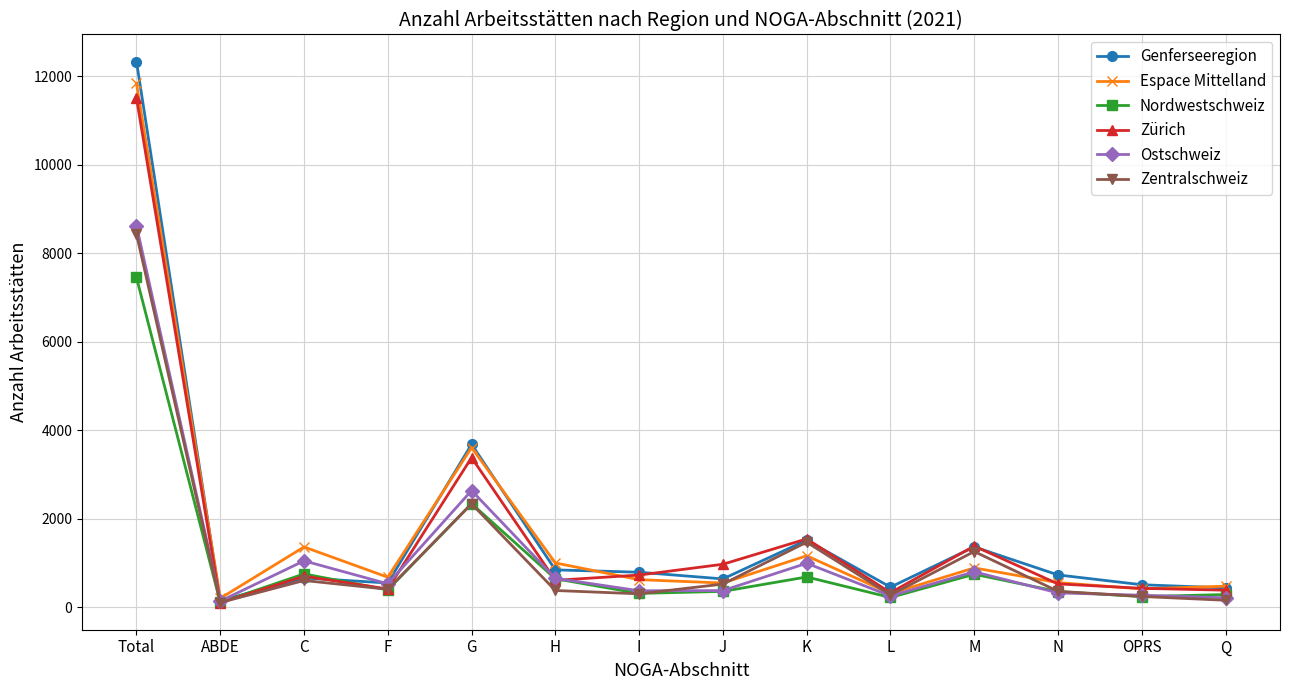

In Nordwestschweiz, how many points are higher than both neighbors (excluding endpoints)?

4